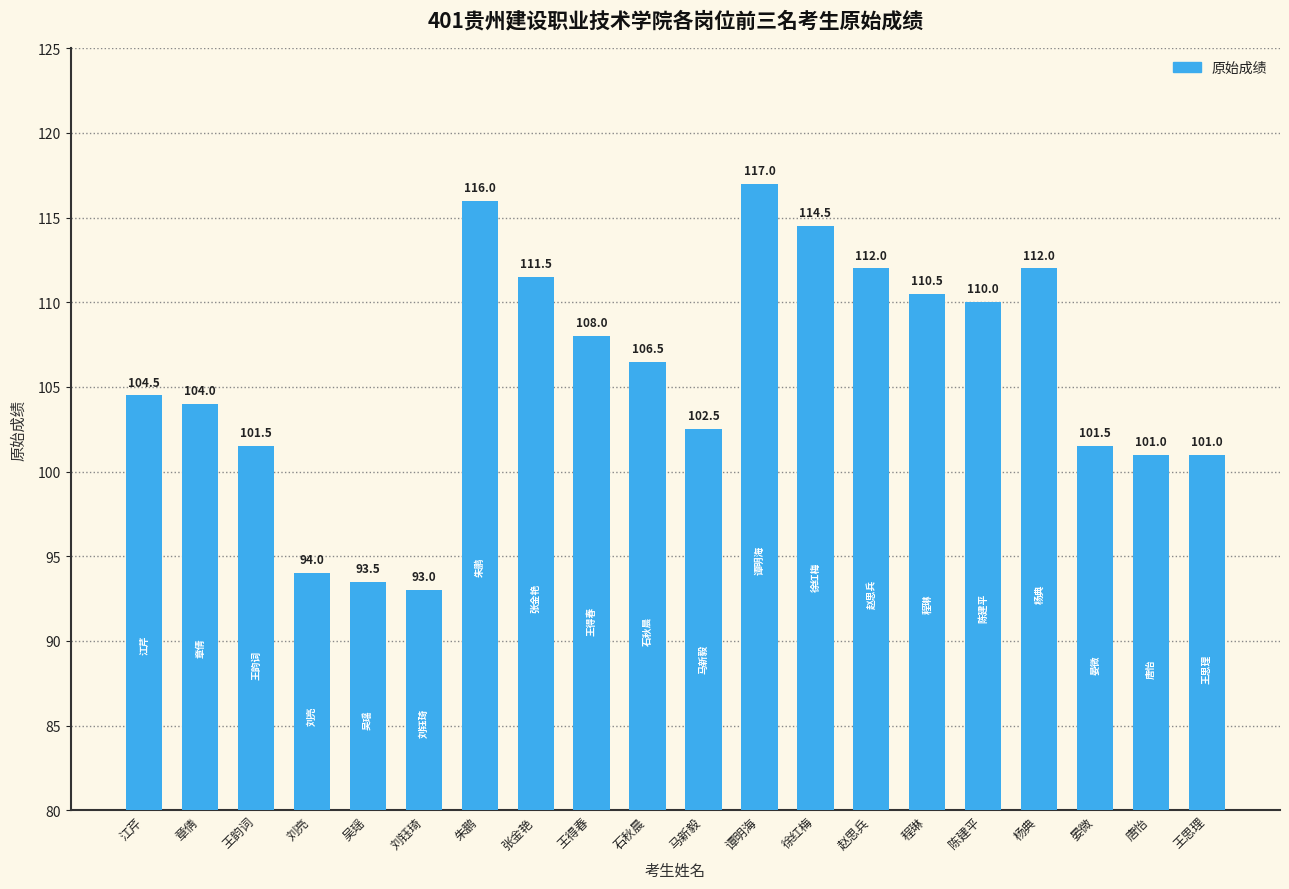

Reading right to left, list all the values displayed in this chart.

王思理=101.0	唐怡=101.0	晏微=101.5	杨典=112.0	陈建平=110.0	程琳=110.5	赵思兵=112.0	徐红梅=114.5	谭明海=117.0	马新毅=102.5	石秋晨=106.5	王得春=108.0	张金艳=111.5	朱鹏=116.0	刘钰琦=93.0	吴瑶=93.5	刘亮=94.0	王韵词=101.5	章倩=104.0	江芹=104.5